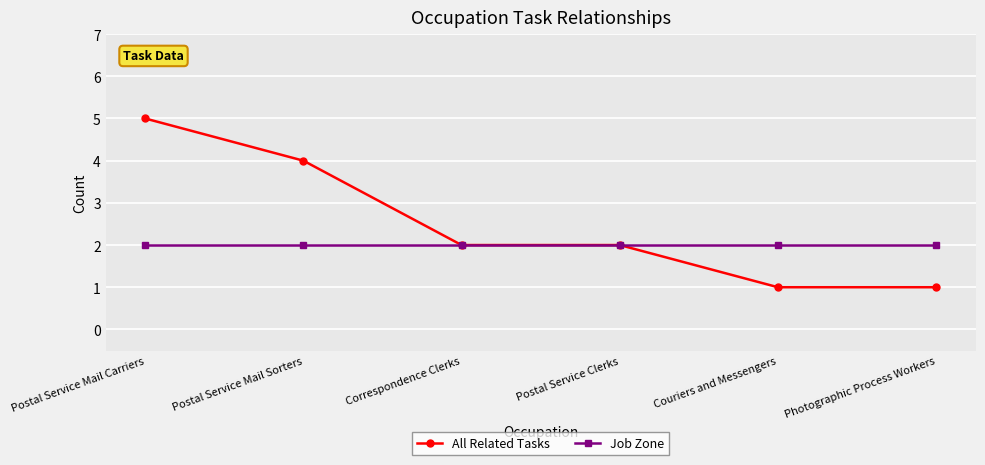

List the series in order of their peak value, lowest first.

Job Zone, All Related Tasks